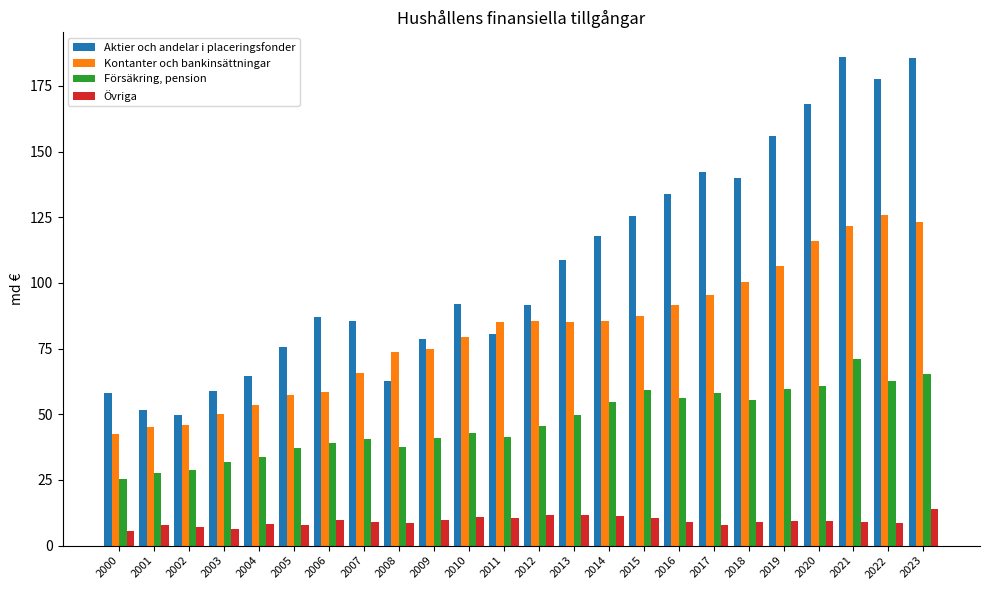

At how many categories does at least one series exceed 6?

24